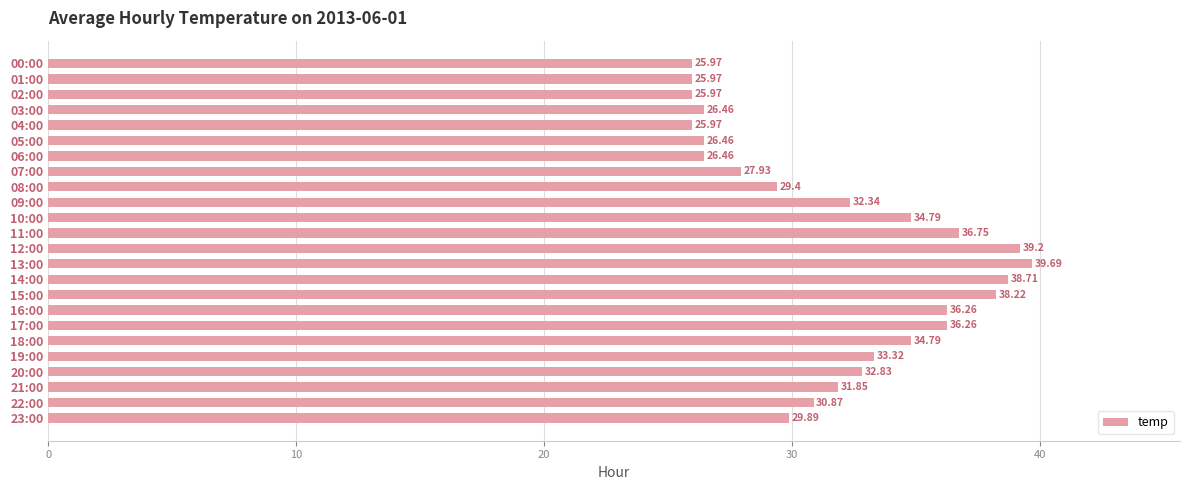

How many categories are shown in the chart?

24